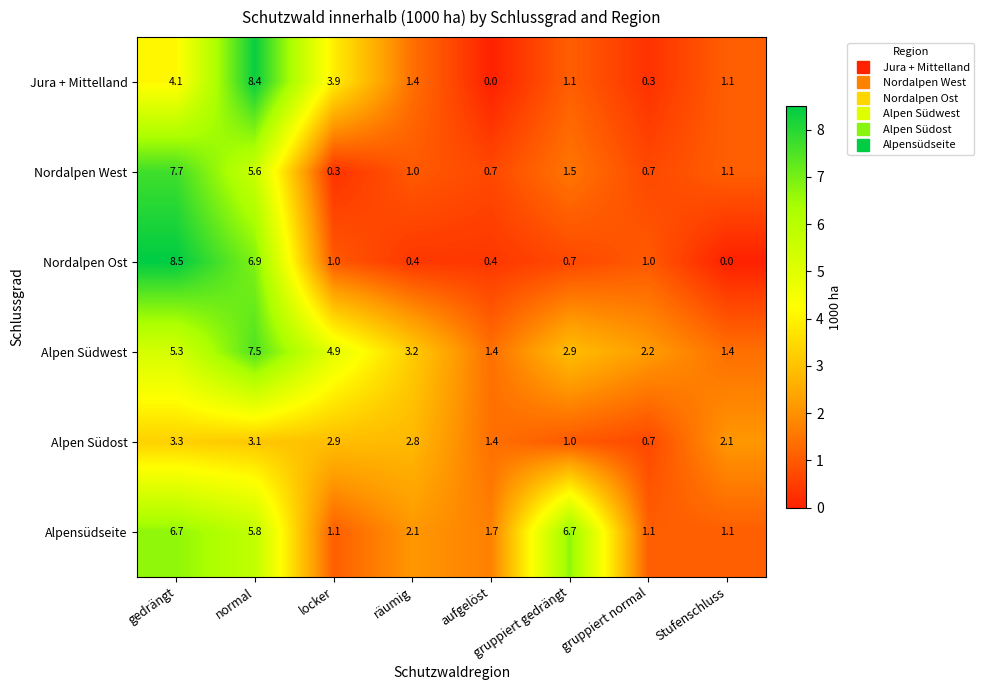

What is the maximum value shown in the chart?

8.5